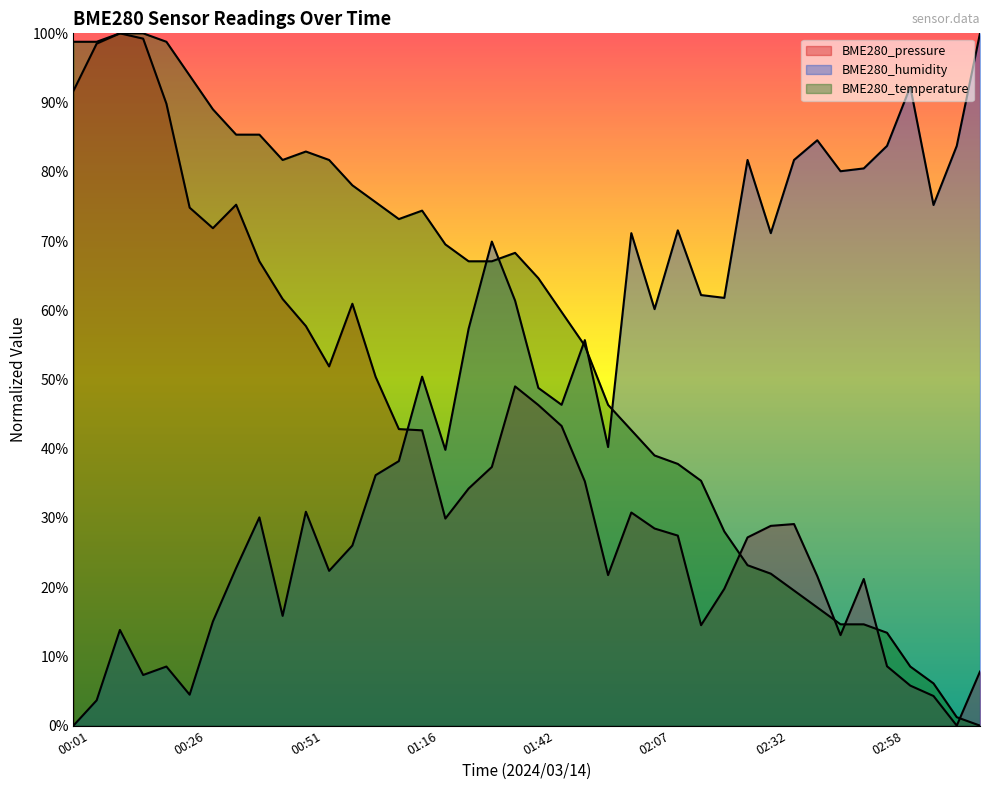

Which label corresponds to the smallest value in the chart?

03:13